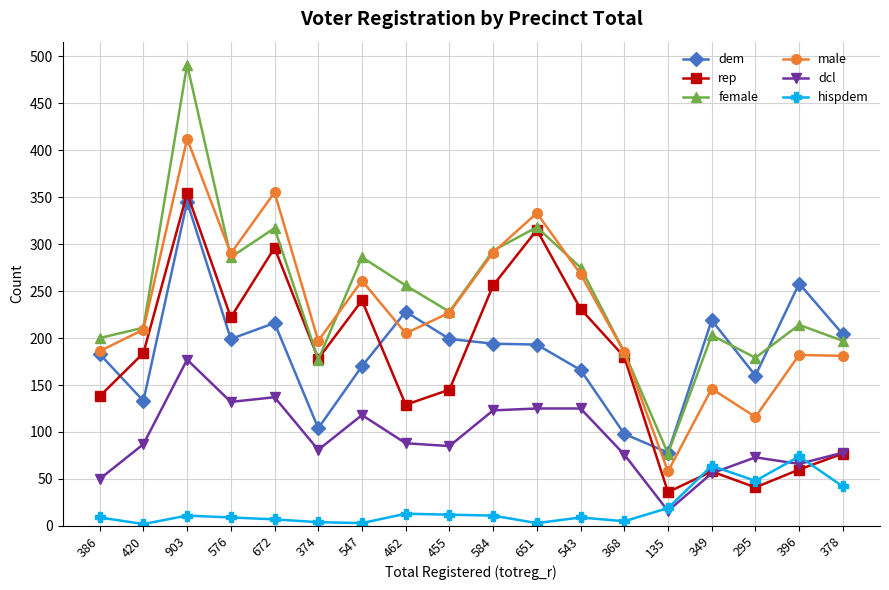

What is the smallest value displayed?

2